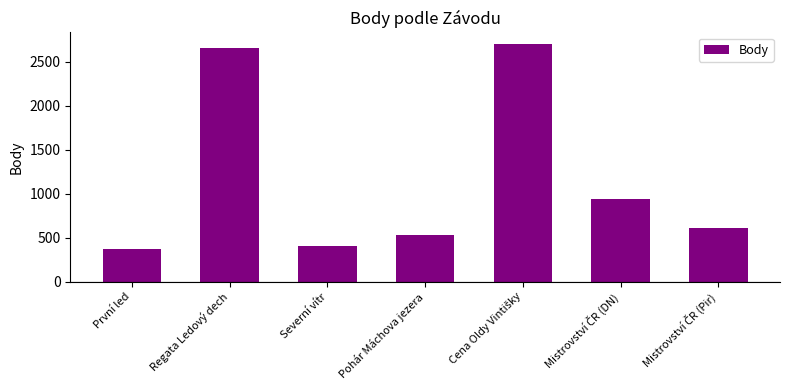

What is the change in value from První led to Regata Ledový dech?

+2289